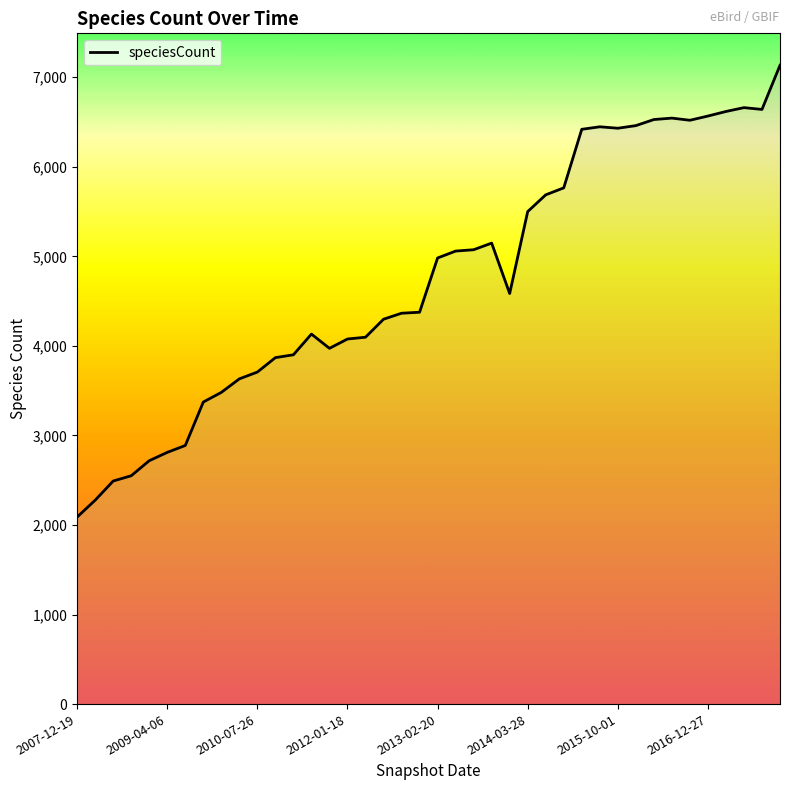

What is the smallest value displayed?

2089